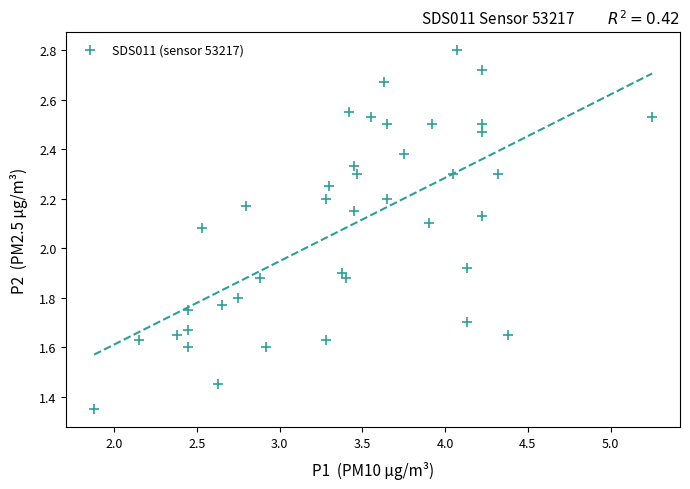

What is the range of X values (max minus min)?

3.4